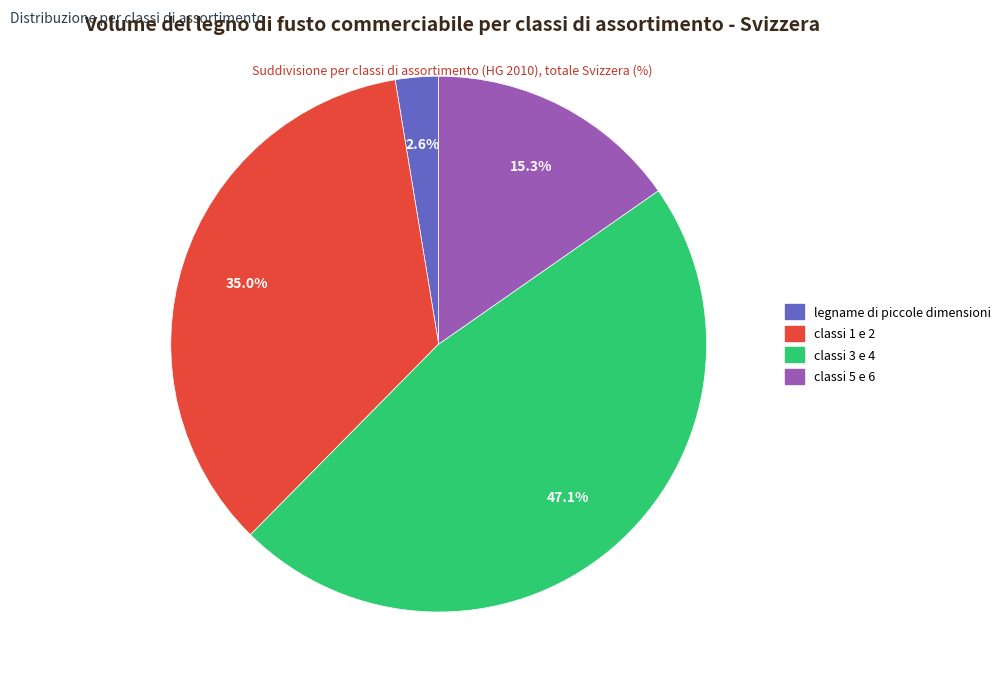

Combined, what portion of the pie is classi 1 e 2 and legname di piccole dimensioni?

37.6%